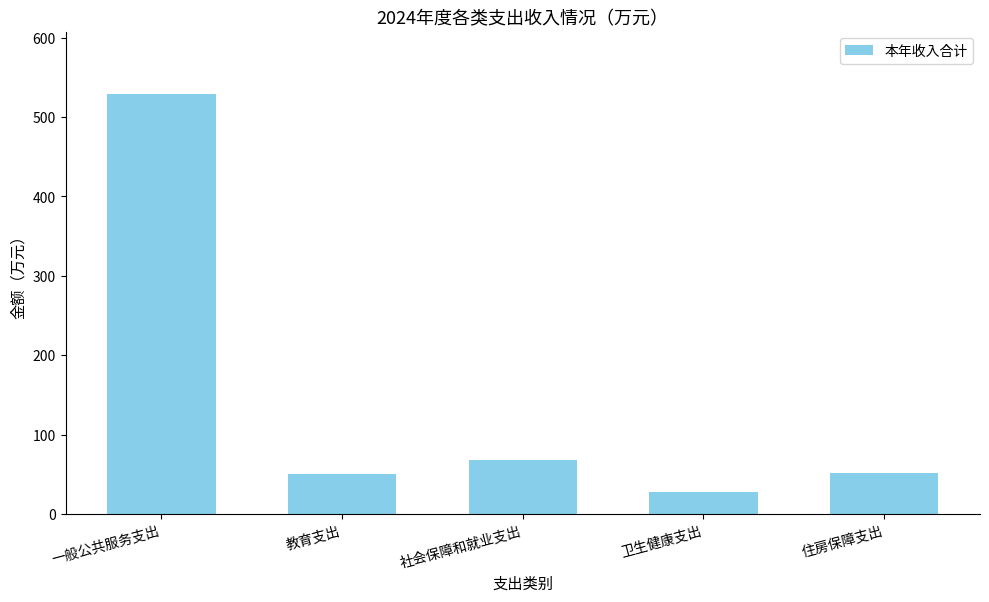

What is the change in value from 社会保障和就业支出 to 卫生健康支出?

-39.8